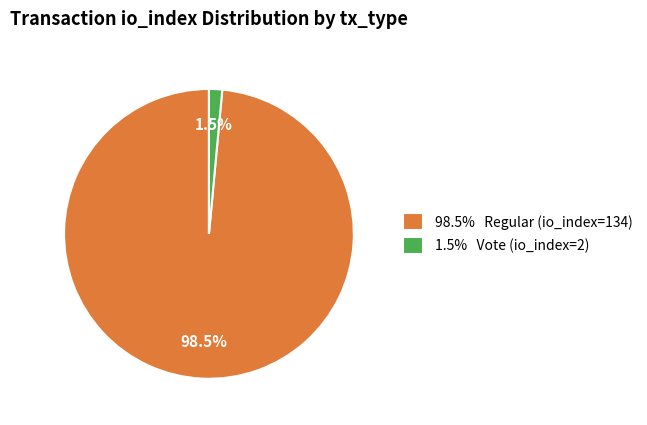

Count the number of slices in the pie.

2